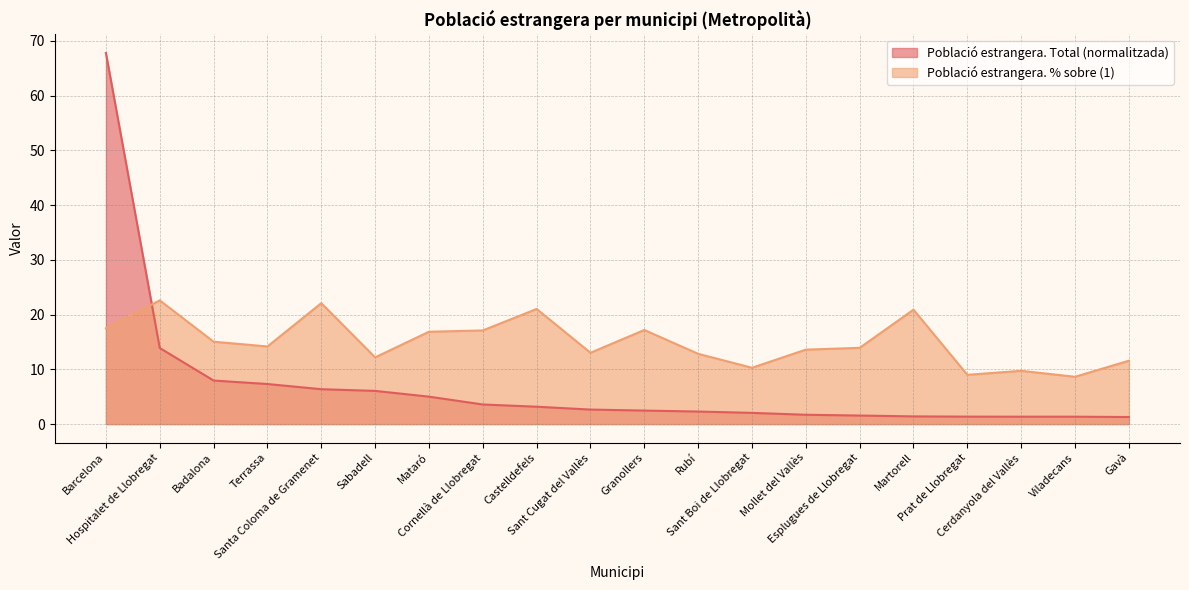

How many times do Població estrangera. % sobre (1) and Població estrangera. Total cross each other?

1